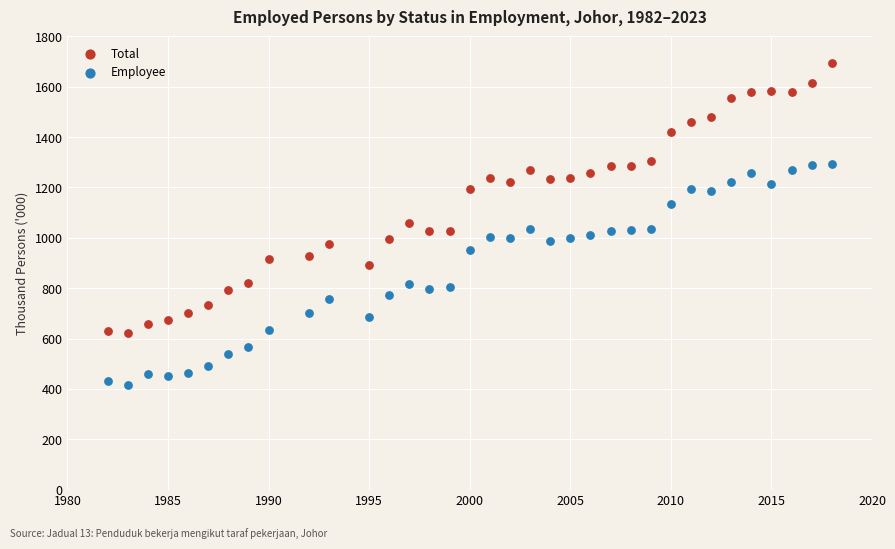

Which series reaches the maximum Y coordinate?

Total